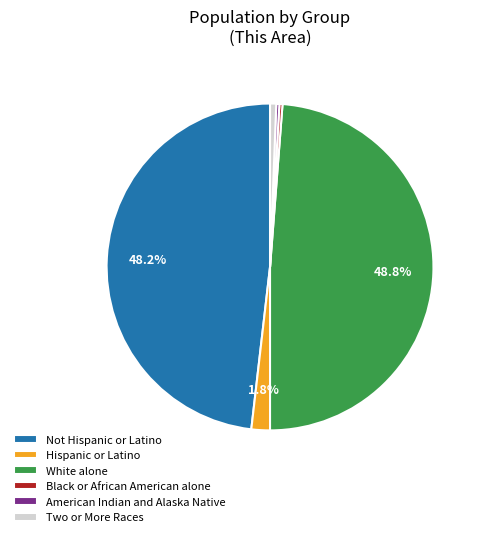

How many slices are in this pie chart?

6